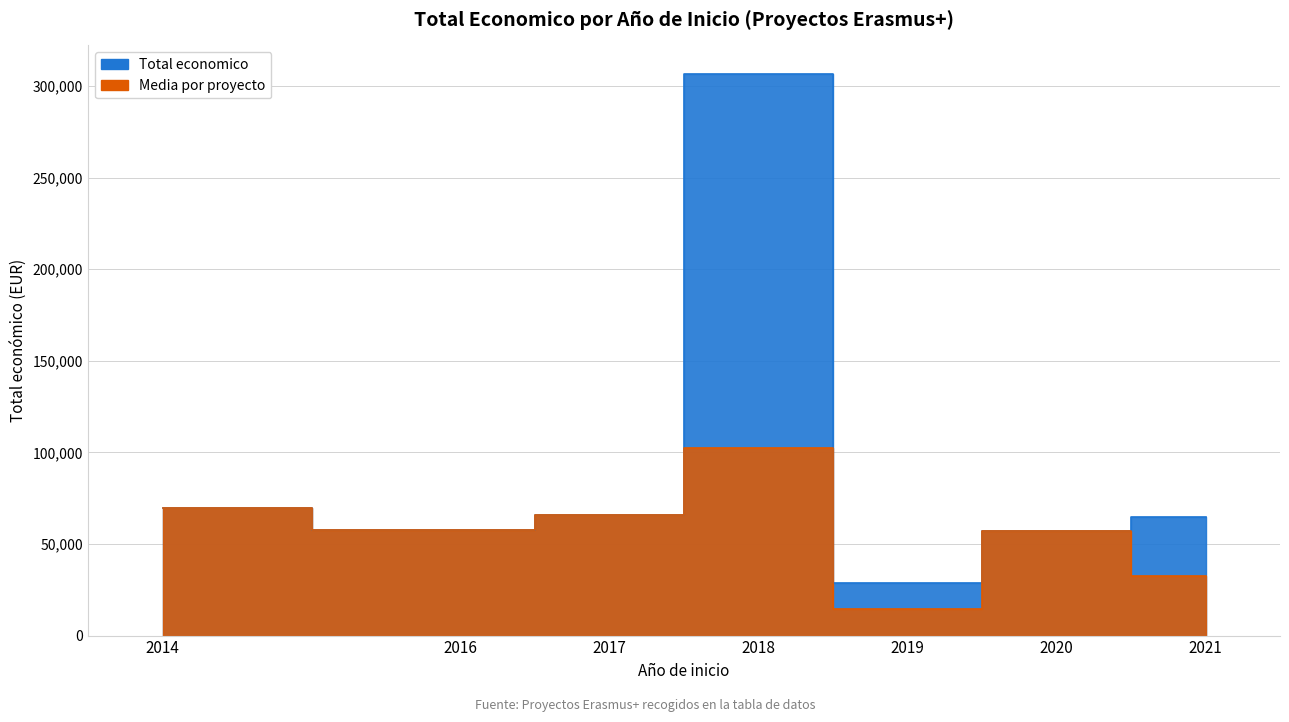

Which label corresponds to the smallest value in the chart?

2019